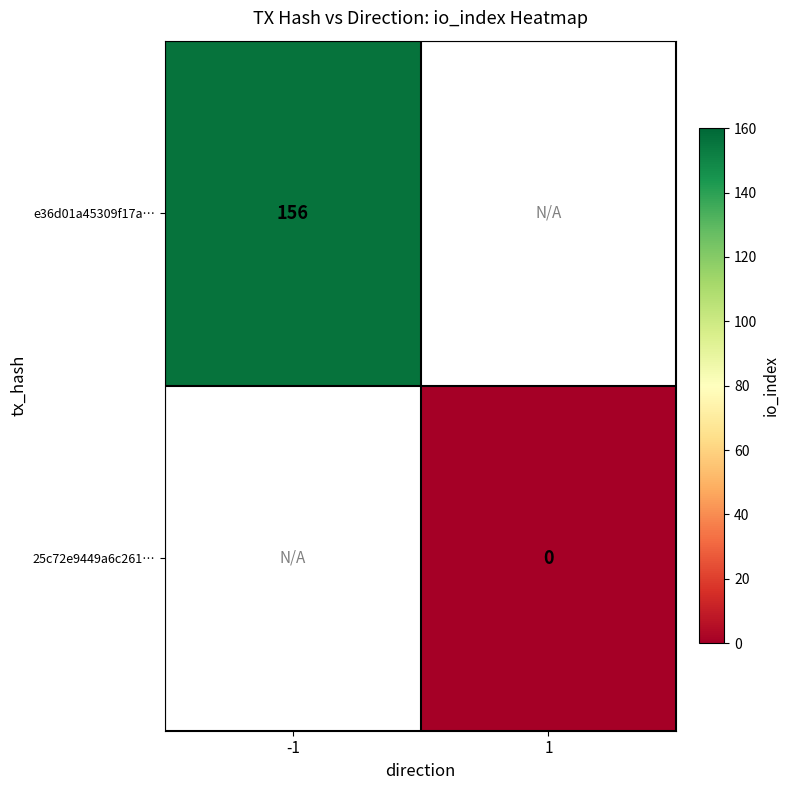

Which category has the lowest value across all series?

1